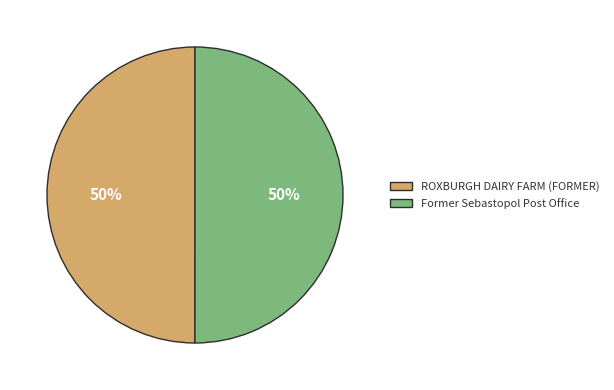

To the nearest percent, what percentage of the pie is Former Sebastopol Post Office?

50%